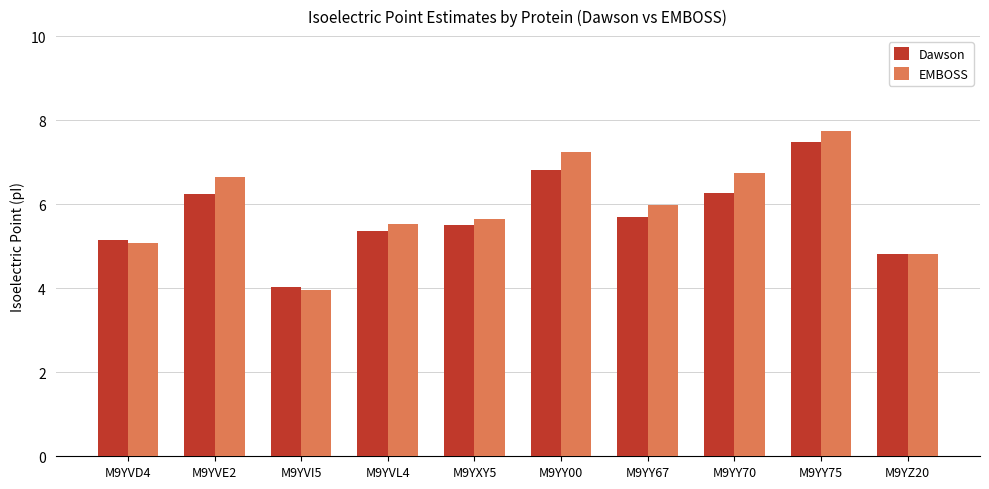

At which label is EMBOSS closest to 5?

M9YVD4